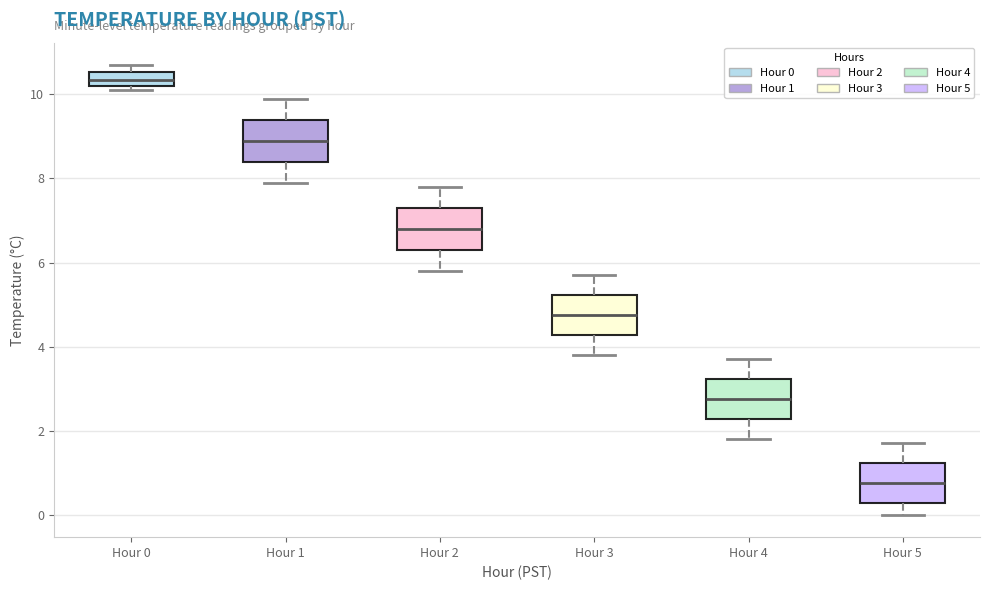

Where does the upper whisker of the box for Hour 5 end on the y-axis? The values are not printed on the chart, so give them approximately, as read against the axis.

1.8